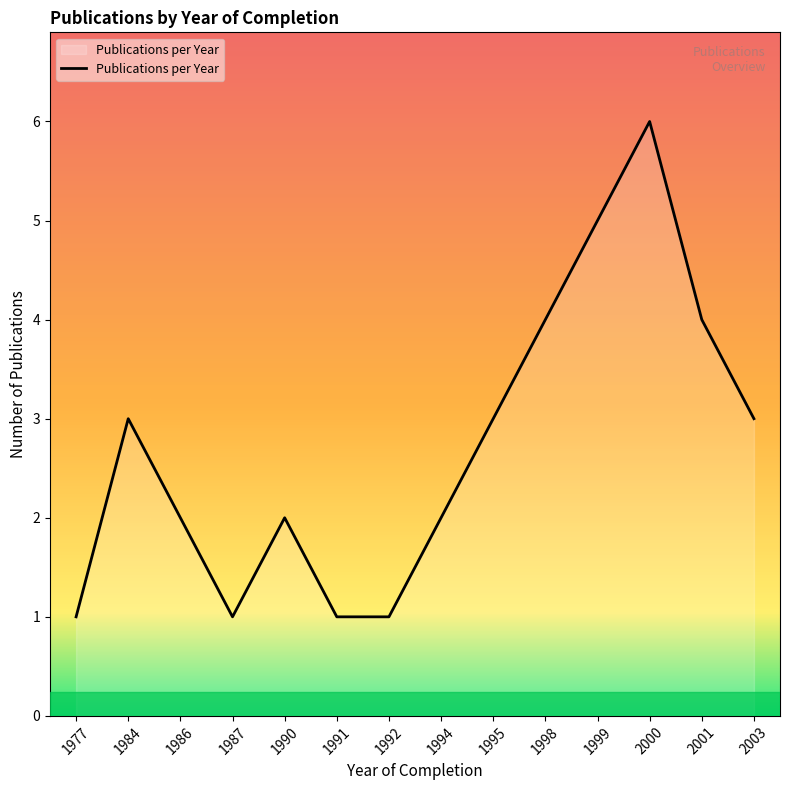

Does the chart display data point markers on the line(s)?

No